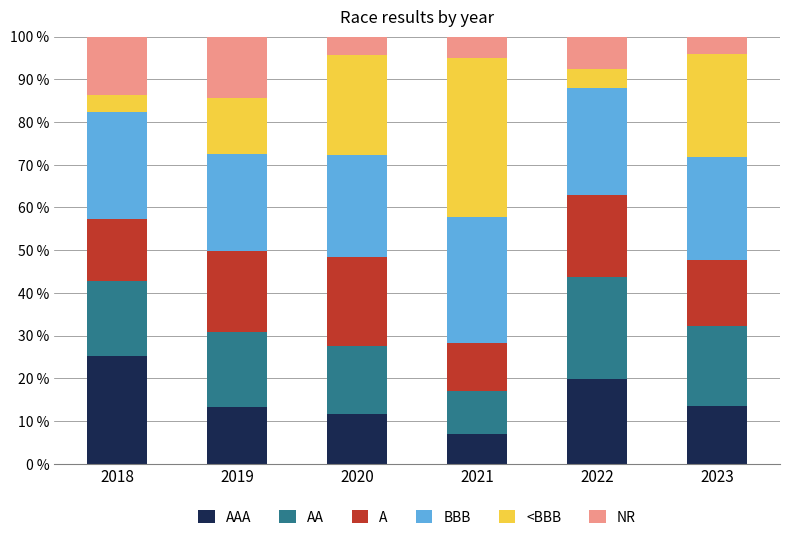

What is the total value across all series at 2018?

100.0